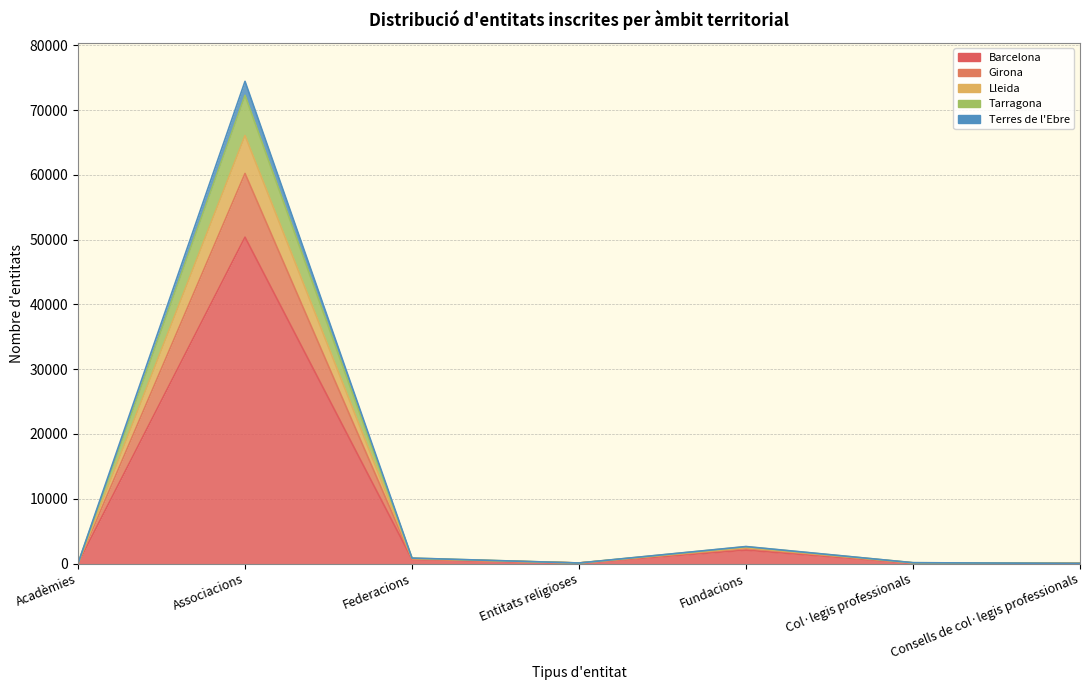

At which category does the chart reach its peak across all series?

Associacions